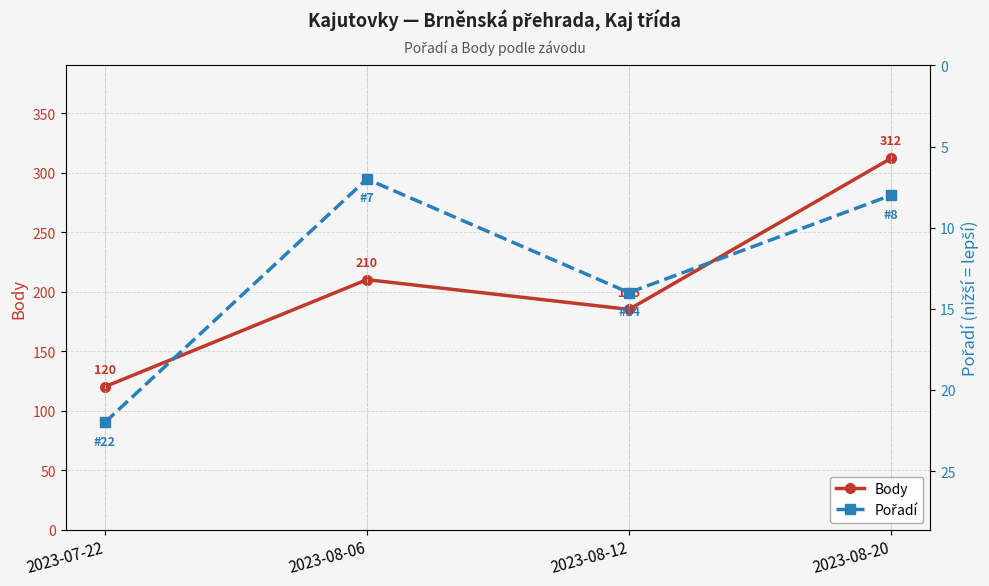

Rank the categories by Body value from lowest to highest.

2023-07-22, 2023-08-12, 2023-08-06, 2023-08-20